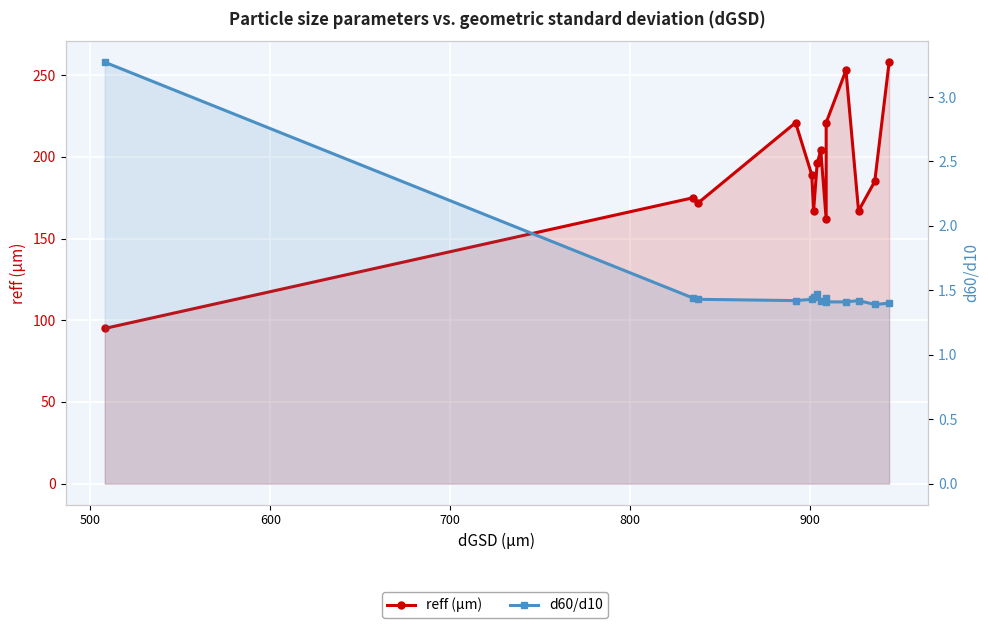

What is the value of the reff (µm) point at the 9th from the left?

162.0